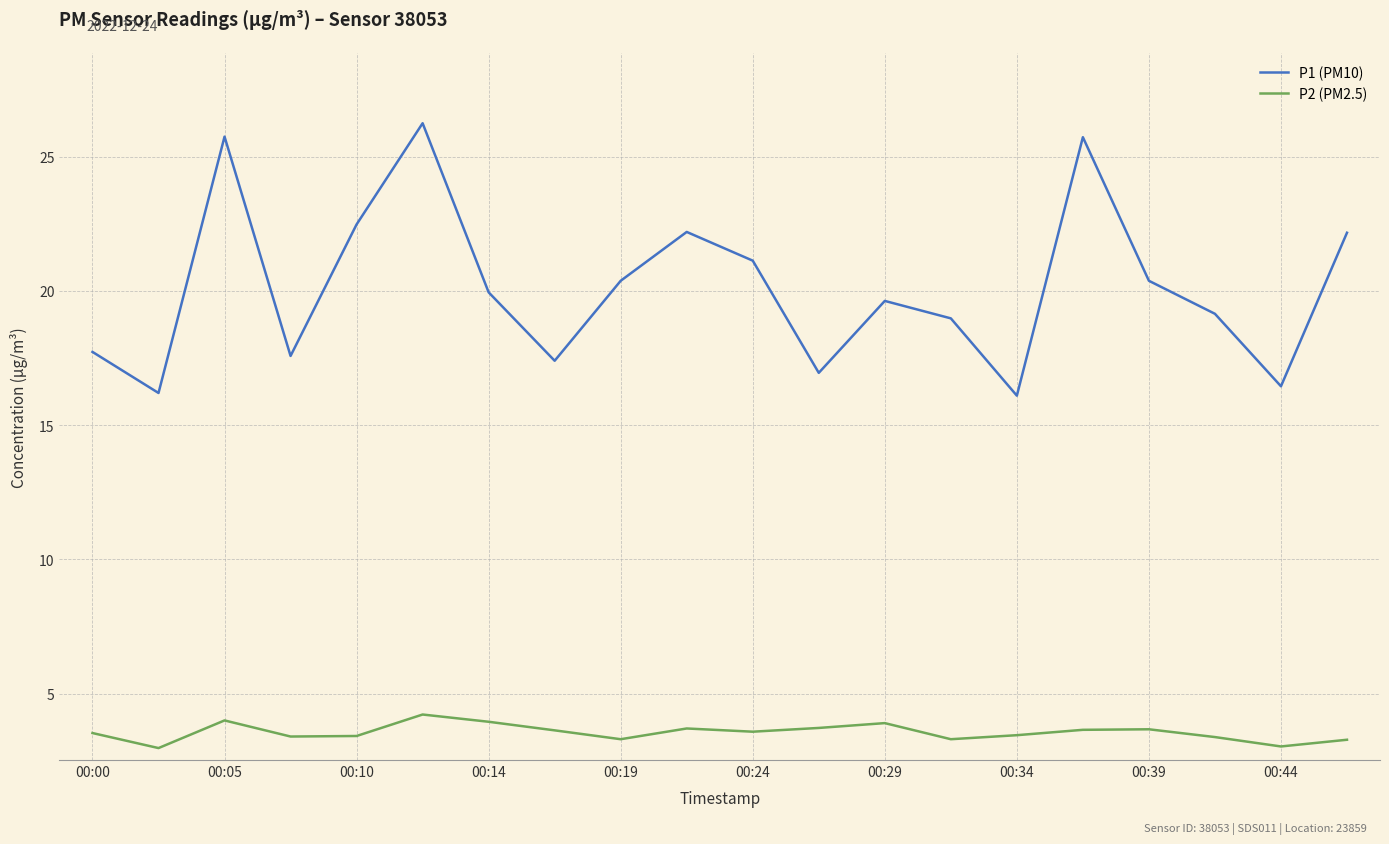

Rank the series by their maximum value, from lowest to highest.

P2 (PM2.5), P1 (PM10)